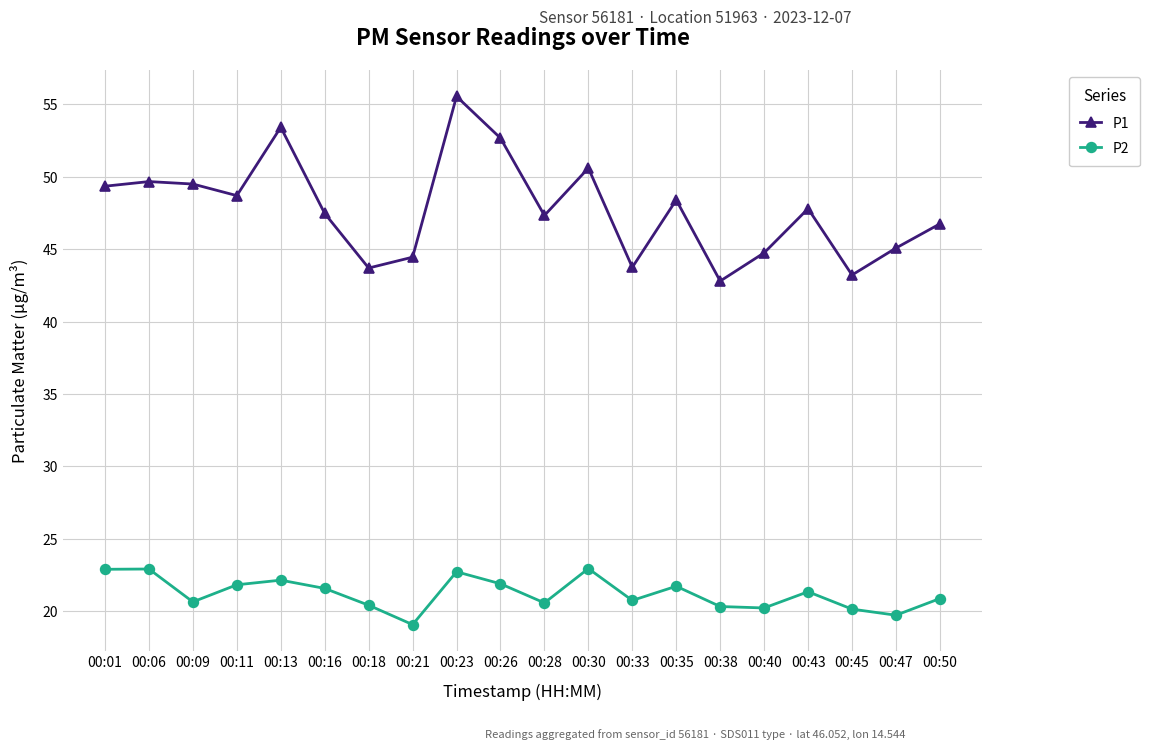

What is the difference between the maximum and minimum values in the P2 series?

3.9